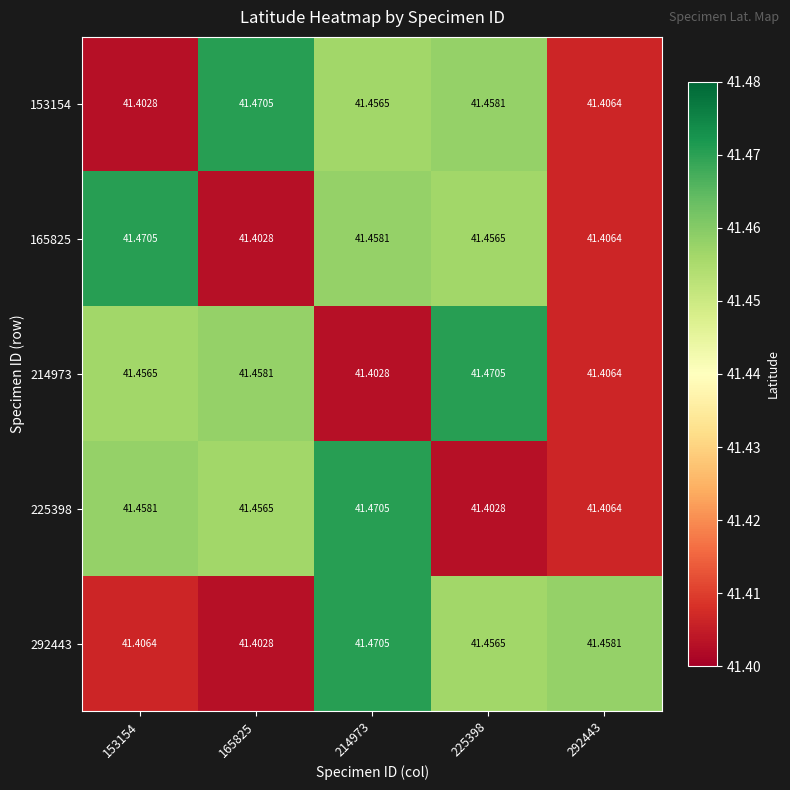

How many data points does each series have?

5